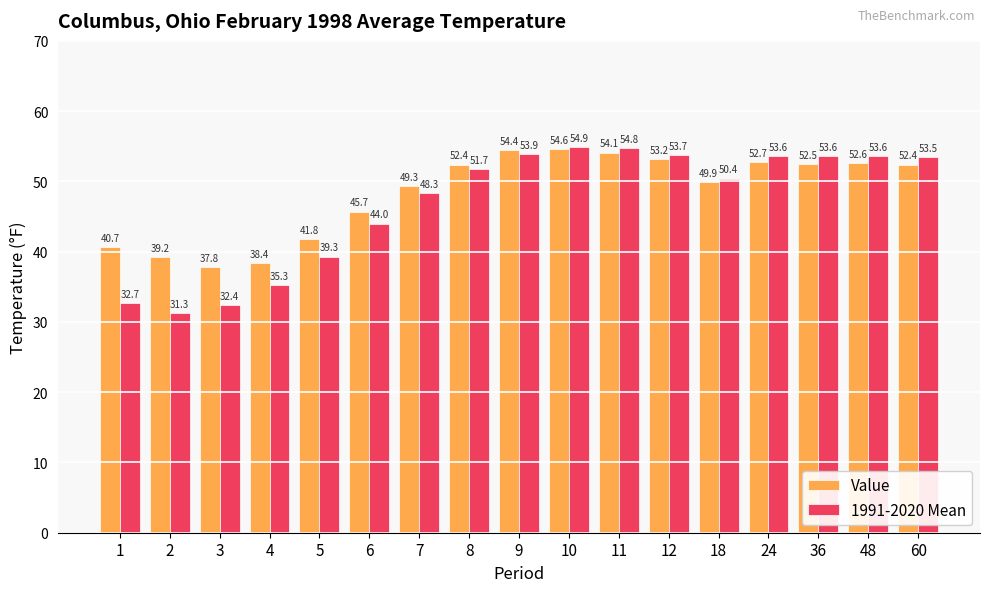

List the series in order of their overall mean, lowest first.

1991-2020 Mean, Value